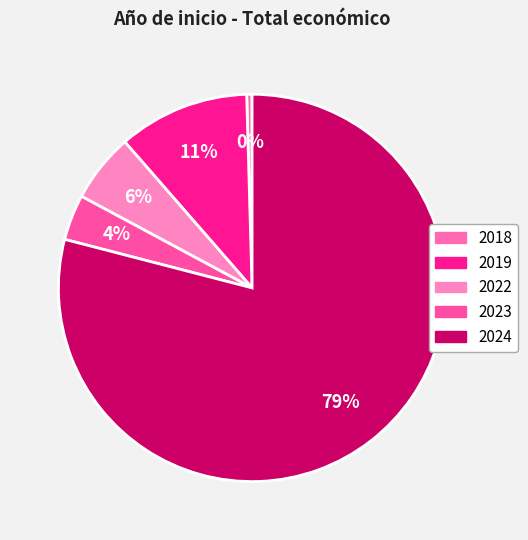

Count the number of slices in the pie.

5